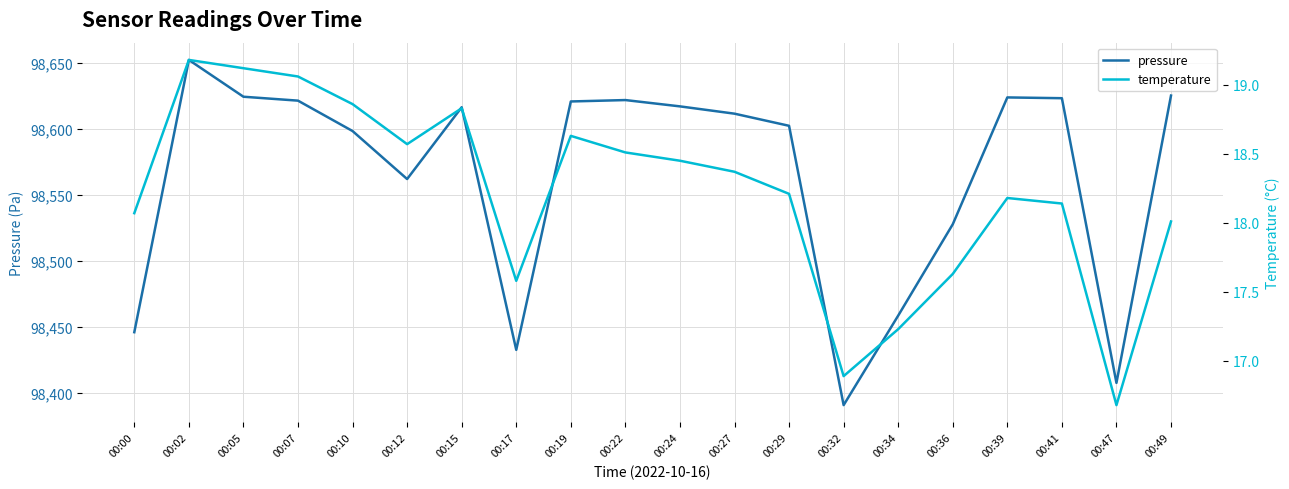

Which series has the widest spread of values?

pressure